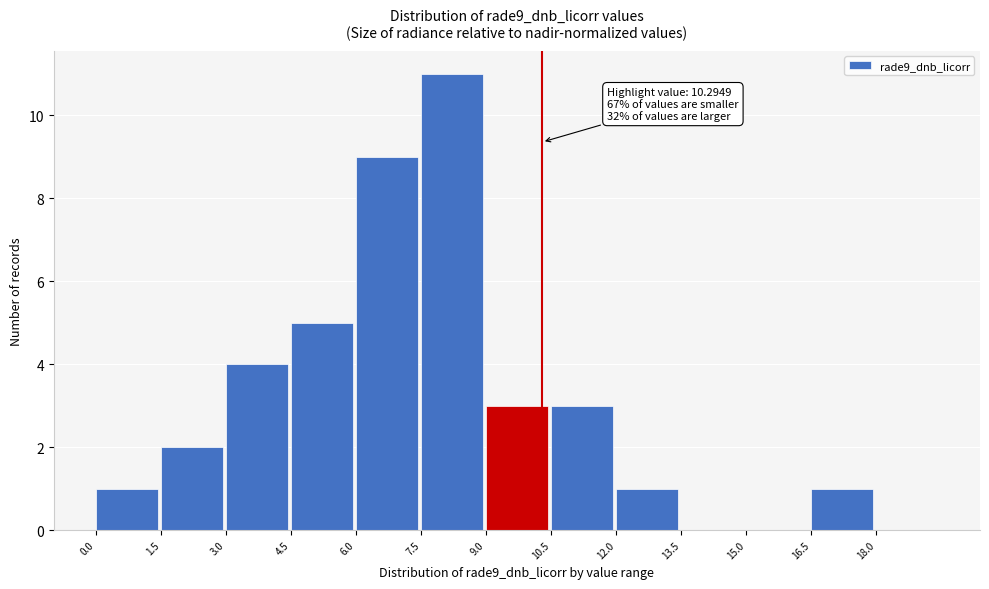

Which range on the x-axis has the tallest bar?

7.5 to 9.0